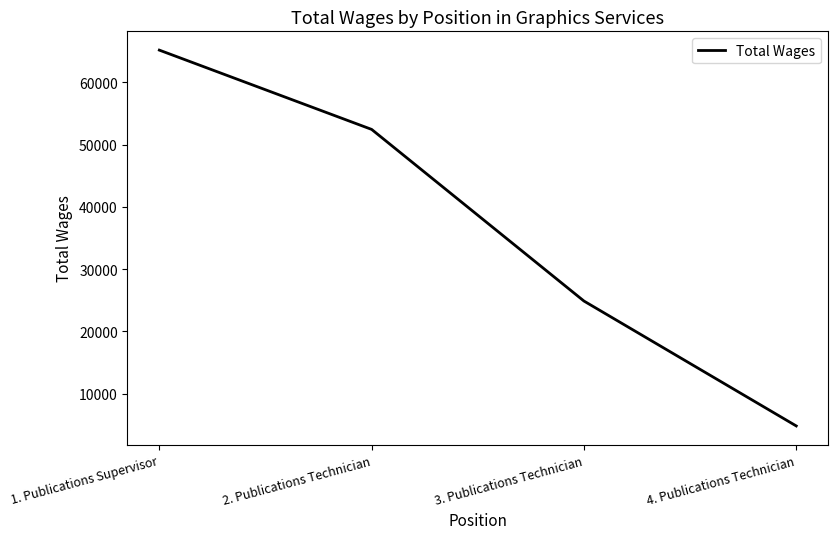

How many lines are shown in the chart?

1